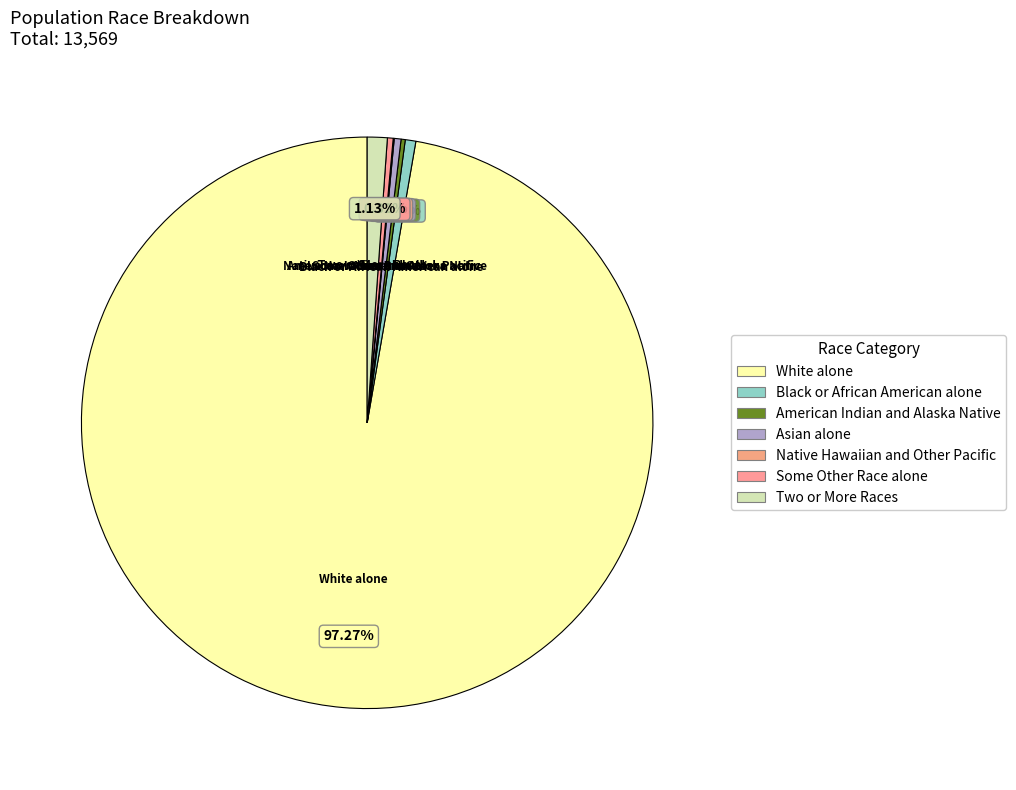

Between White alone and Asian alone, which is larger?

White alone